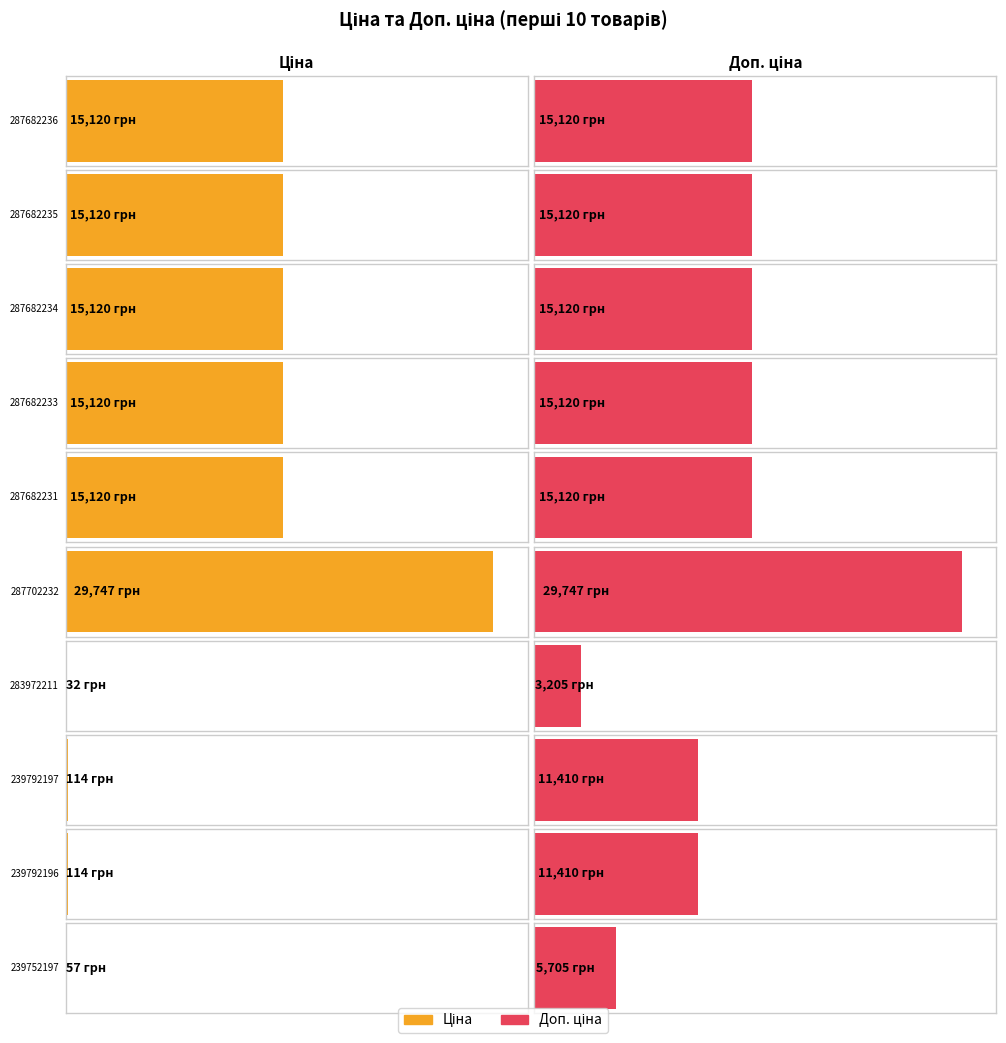

At which category is the sum across all series the highest?

287702232